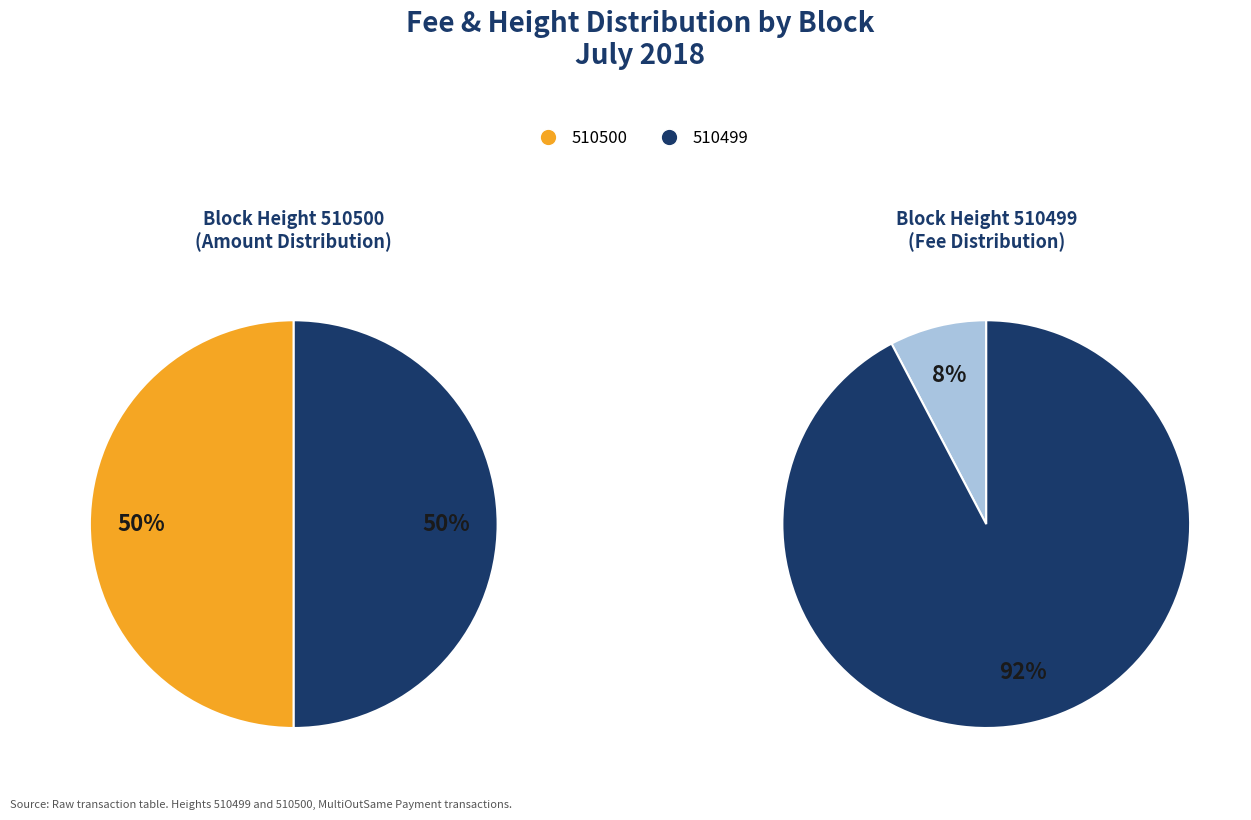

How much of the chart is everything except 510500?

50.0%